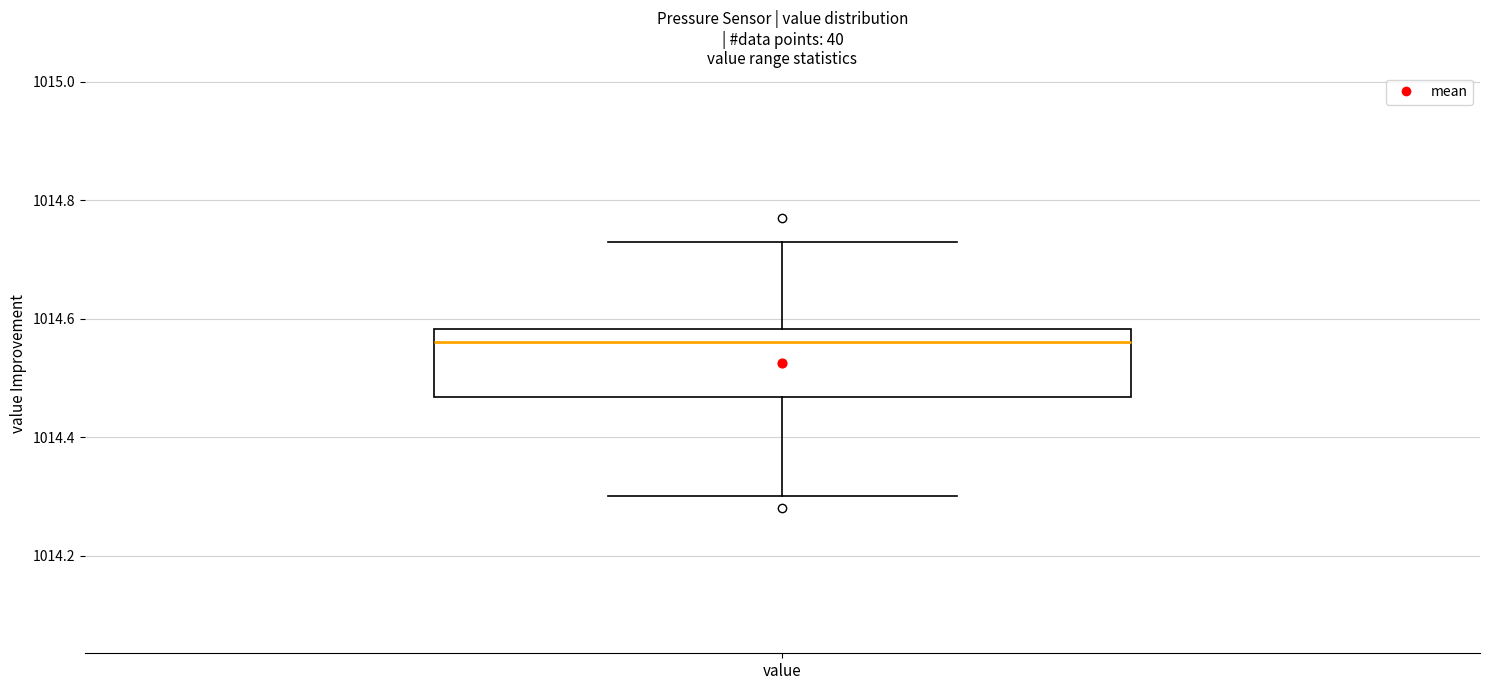

Where is the lower edge of the box for value on the y-axis? The values are not printed on the chart, so give them approximately, as read against the axis.

1014.46